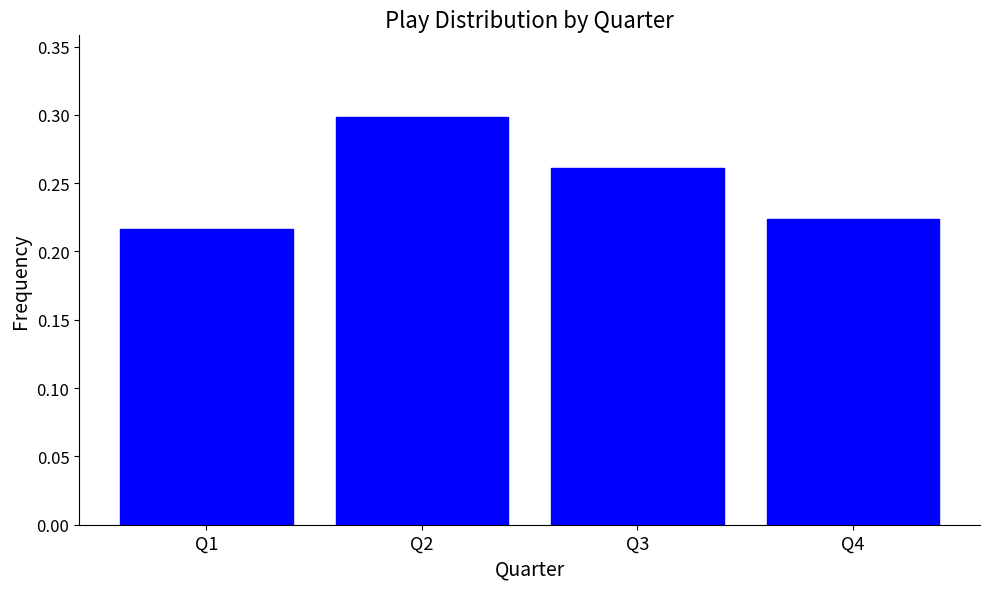

True or false: the data shows 0.3 at Q3.

True